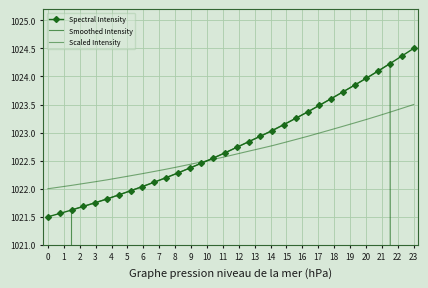

What is the highest value of the Spectral Intensity series?

1024.5